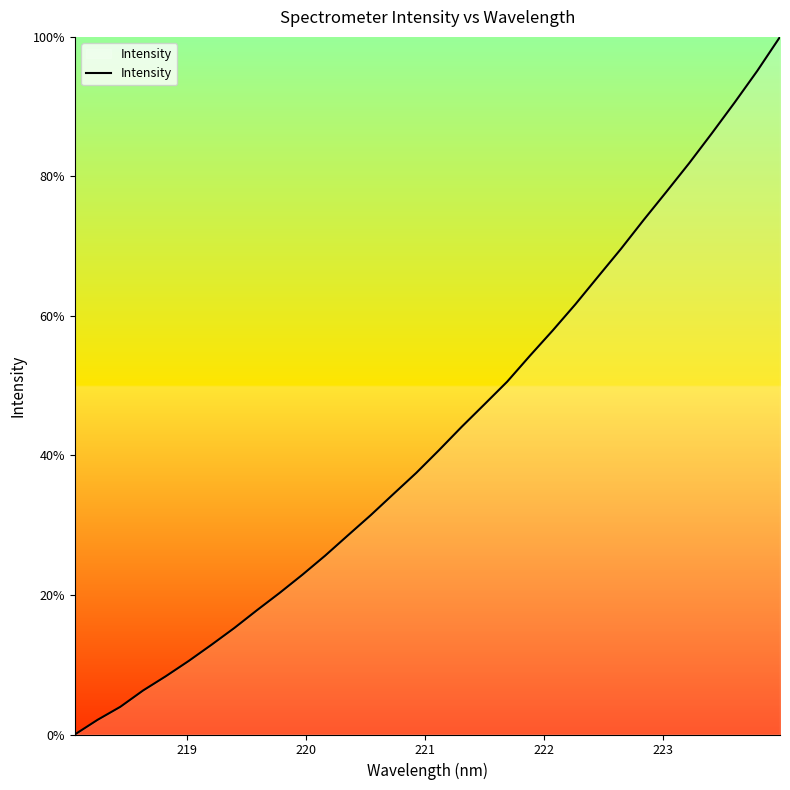

What is the difference between the maximum and minimum values?

100.0